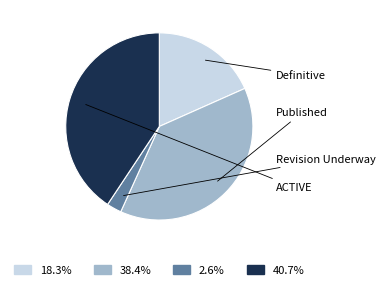

Does any single category account for the majority?

No